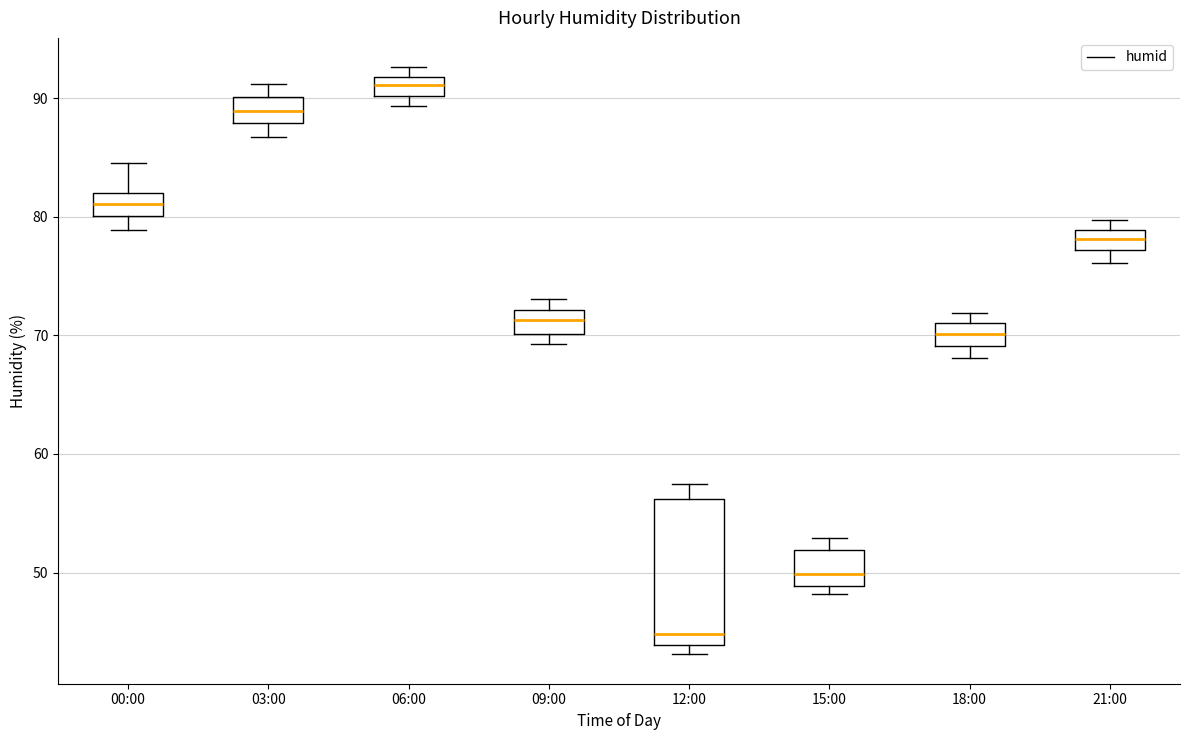

Which box's median line is the highest?

06:00